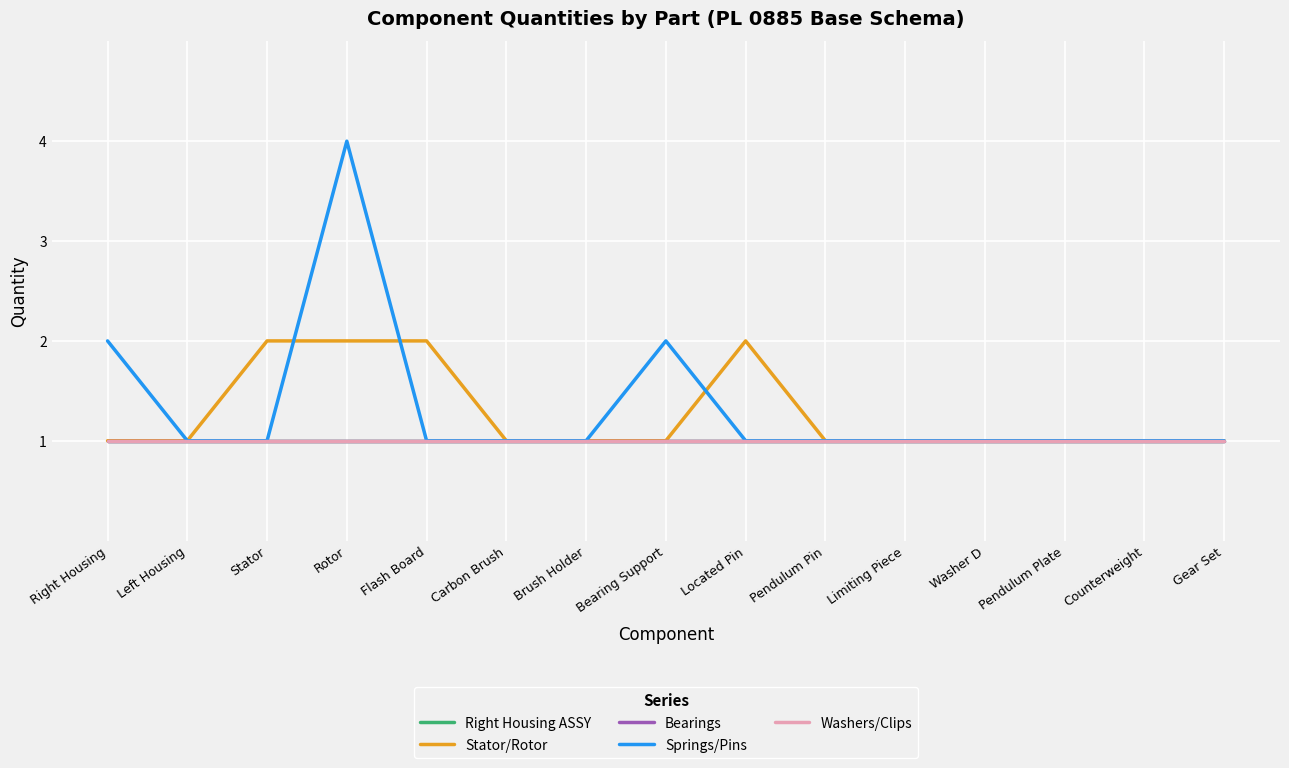

What is the label of the 4th point from the right?

Washer D